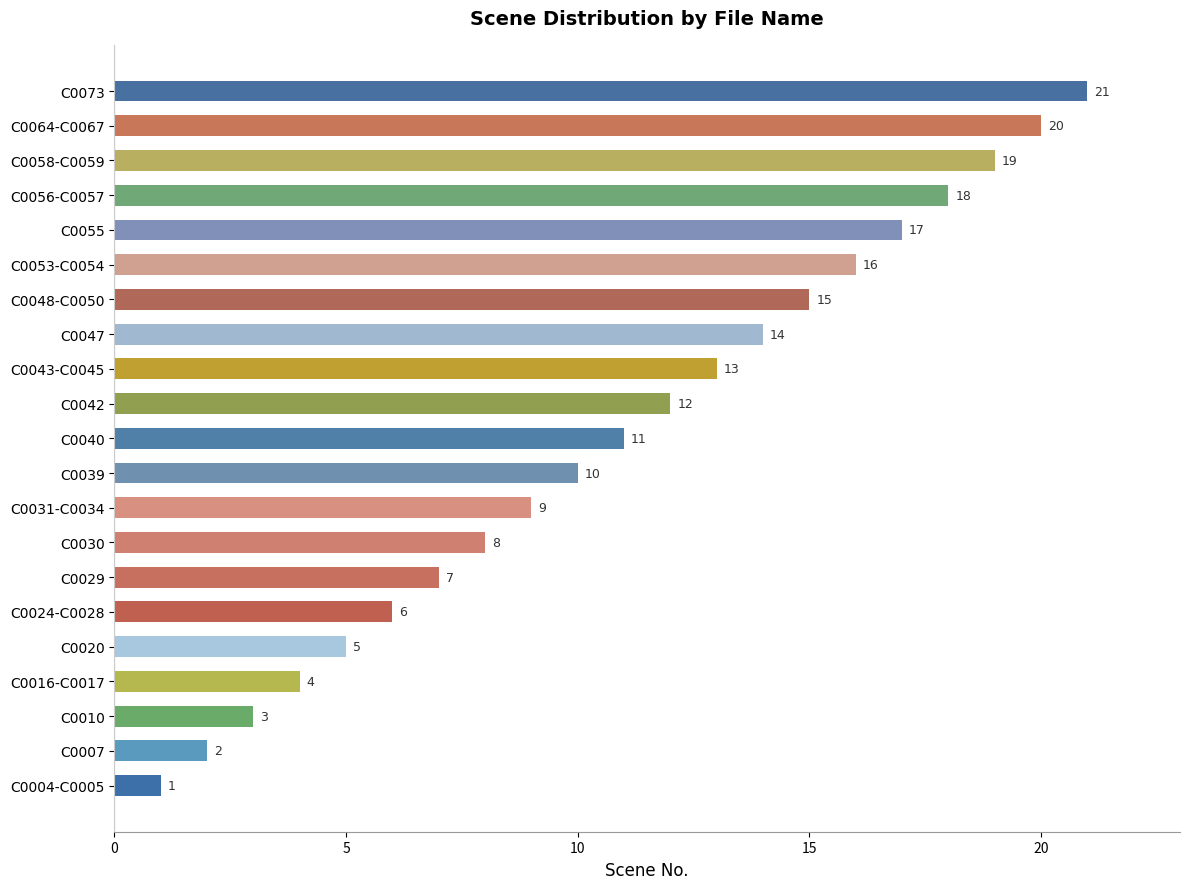

What is the average value?

11